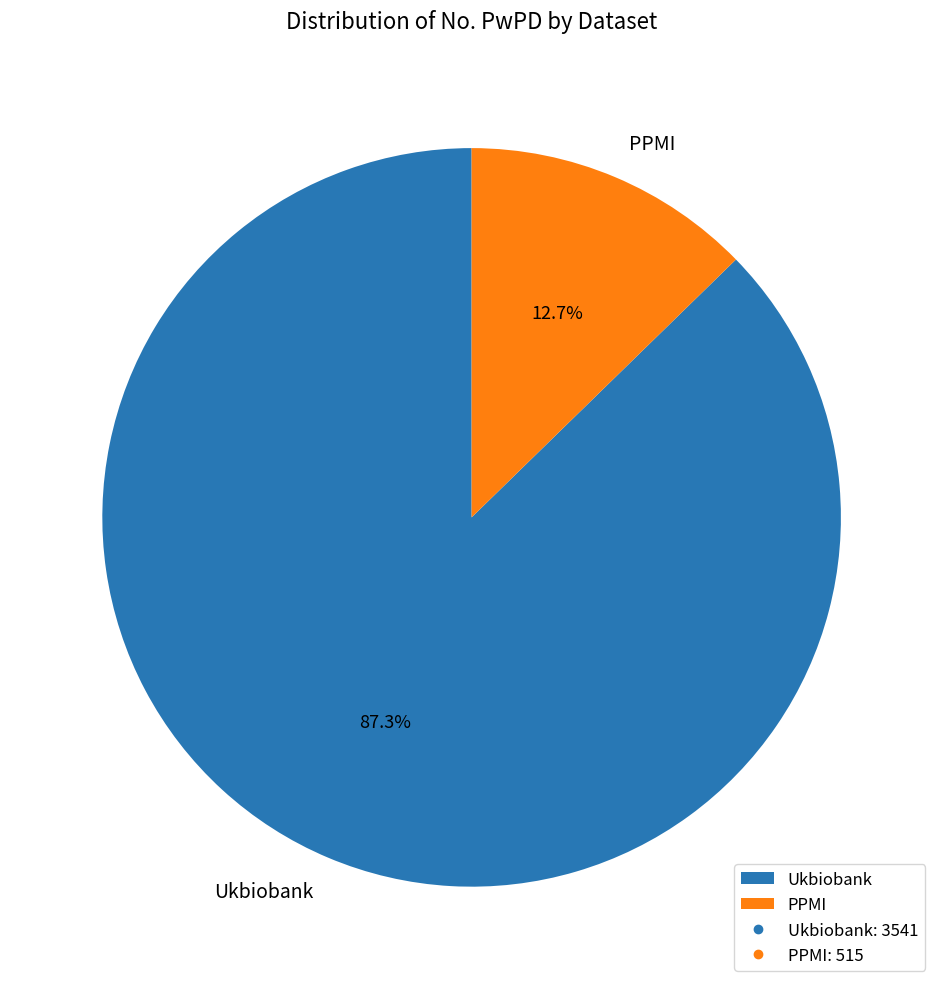

Does any single category account for the majority?

Yes